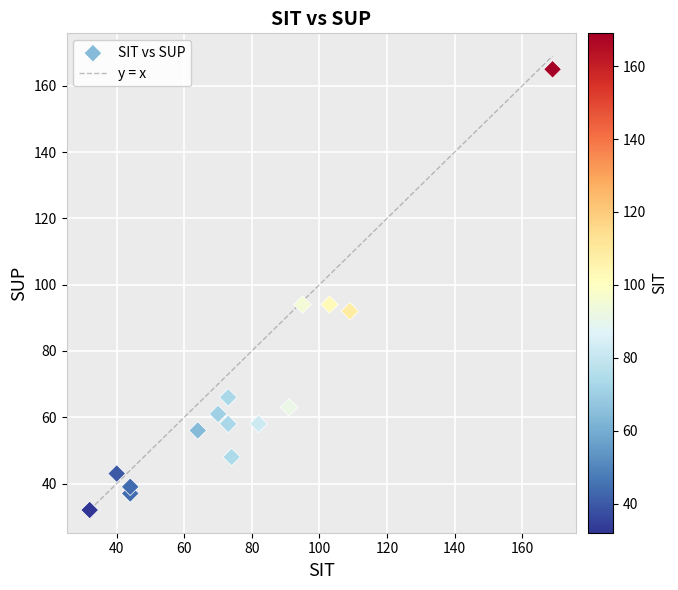

What is the range of X values (max minus min)?

137